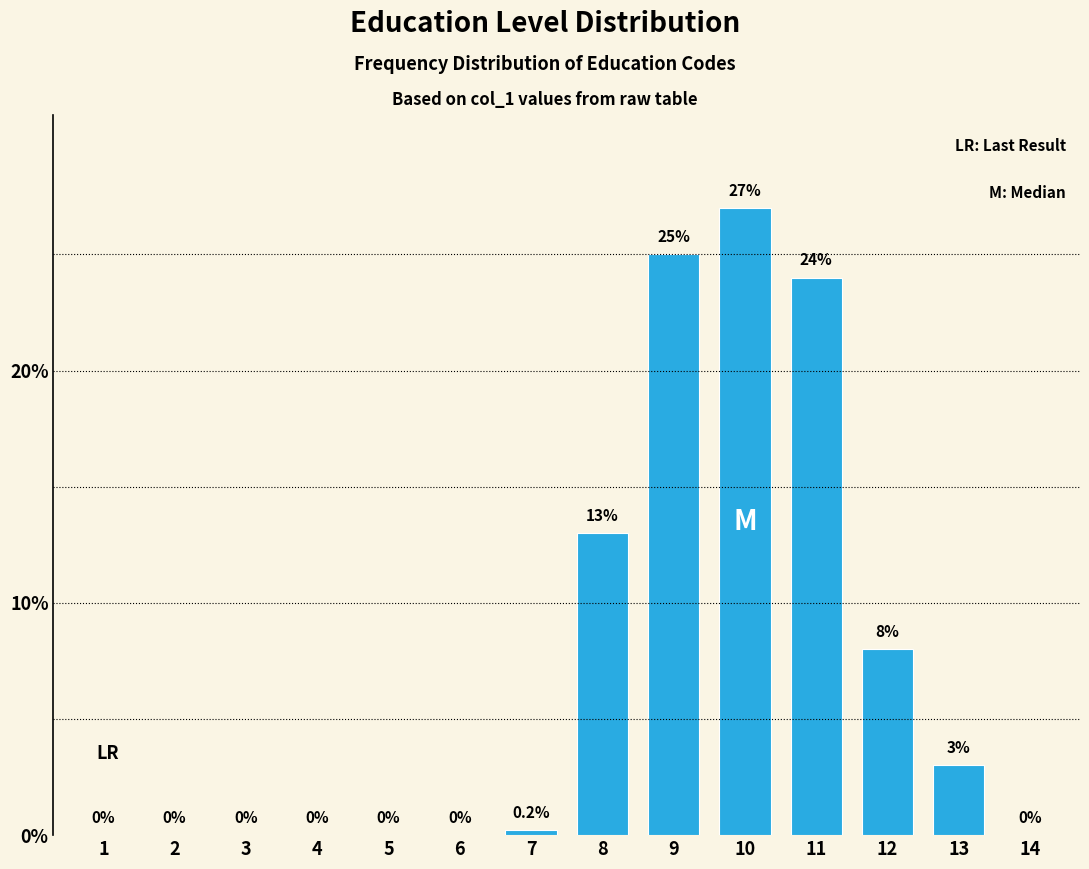

Reading left to right, what are all the values shown in this chart?

1=0.0	2=0.0	3=0.0	4=0.0	5=0.0	6=0.0	7=0.2	8=13.0	9=25.0	10=27.0	11=24.0	12=8.0	13=3.0	14=0.0